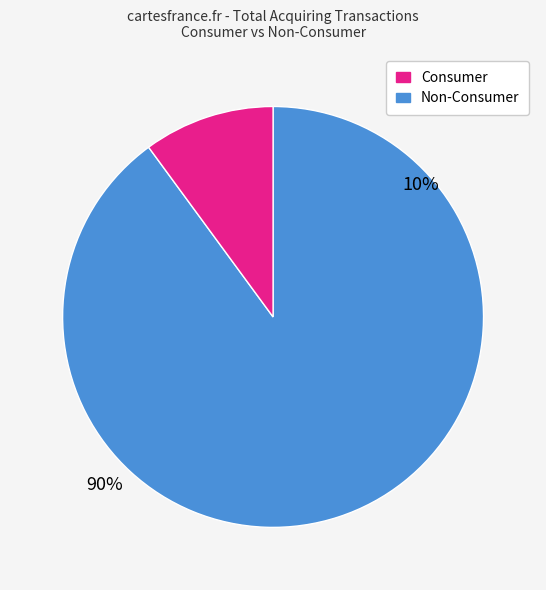

Does any single category account for the majority?

Yes